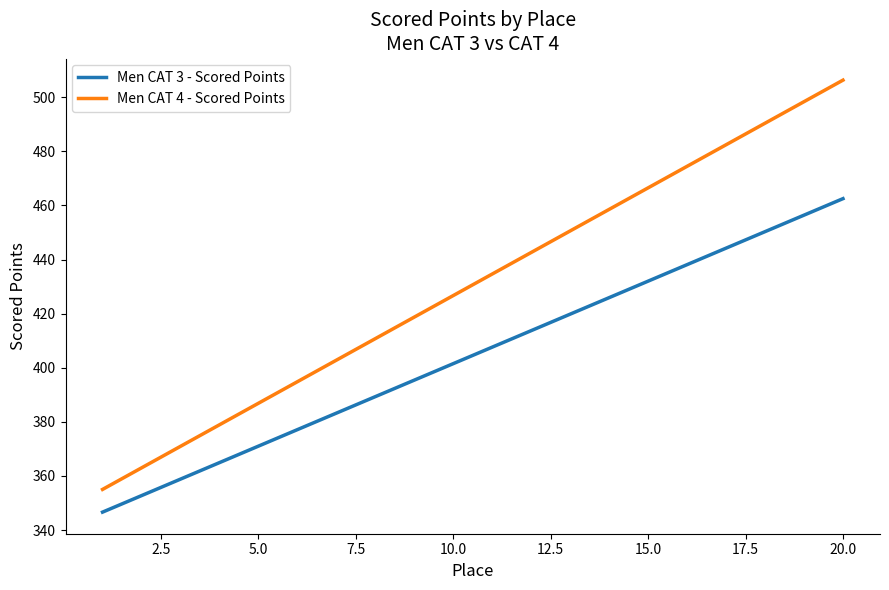

List the series in order of their peak value, highest first.

Men CAT 4 - Scored Points, Men CAT 3 - Scored Points